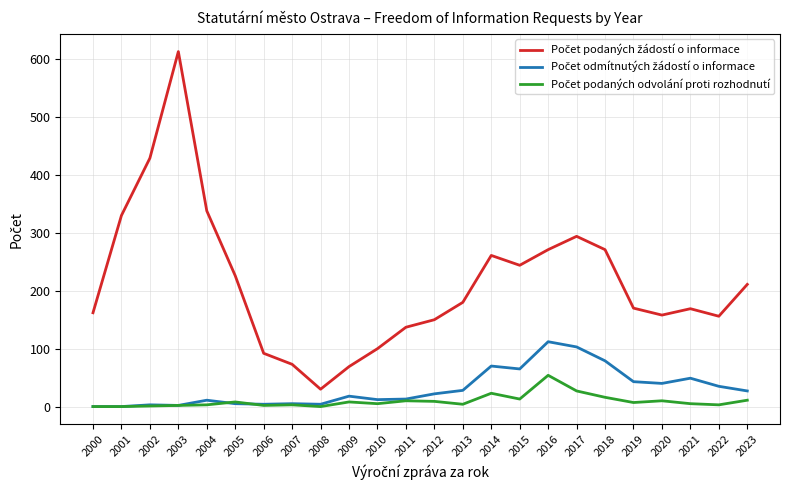

What is the maximum value shown in the chart?

613